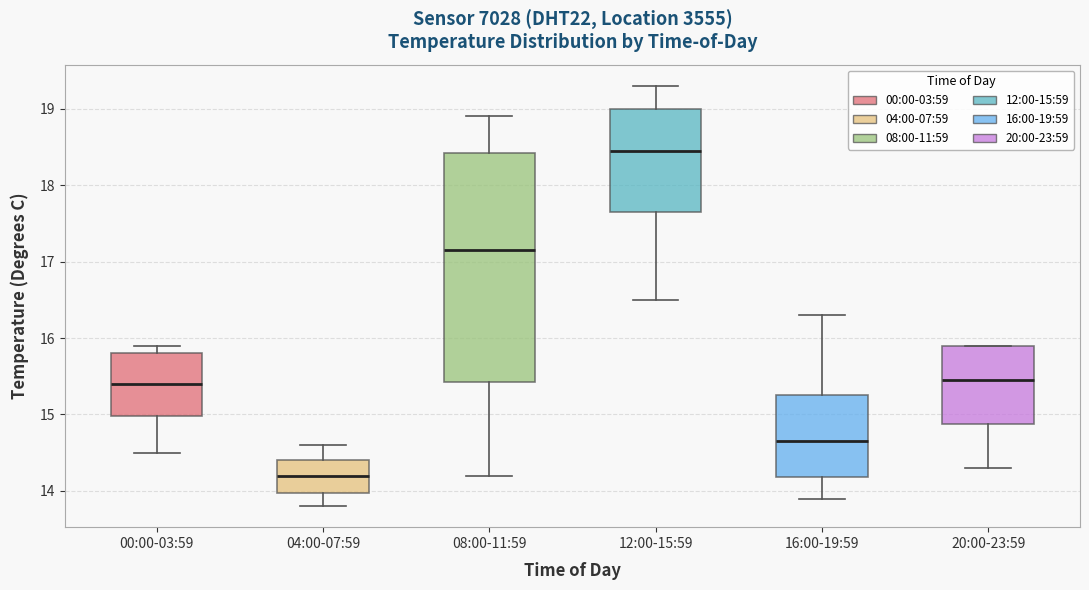

Where is the lower edge of the box for 04:00-07:59 on the y-axis? The values are not printed on the chart, so give them approximately, as read against the axis.

14.0